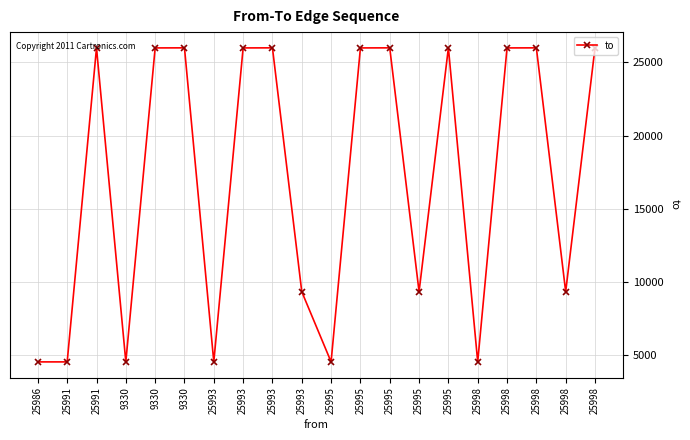

What is the difference between the maximum and minimum values?

21459